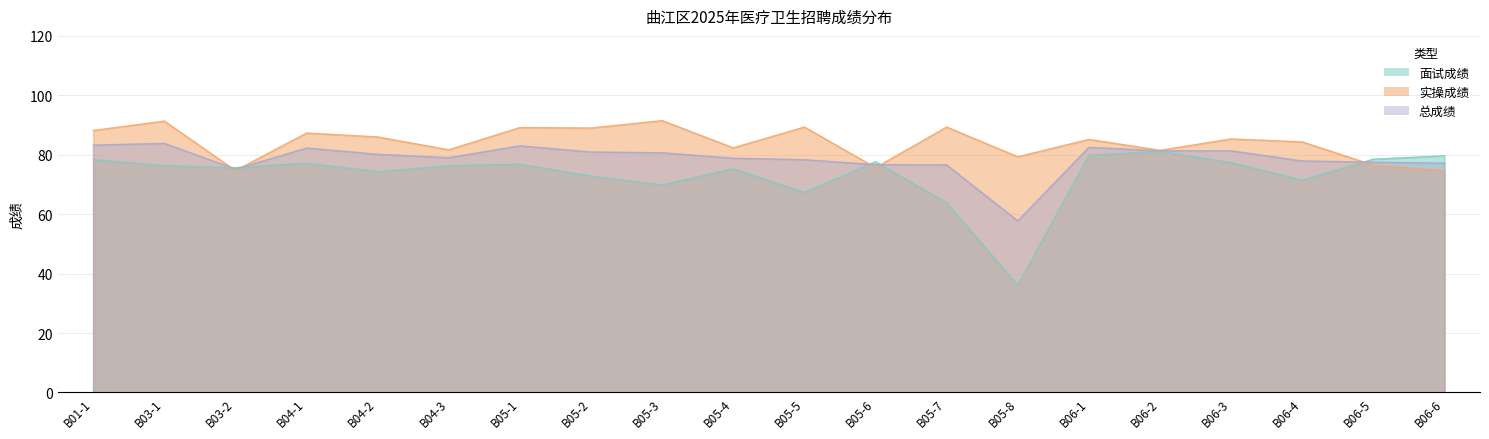

At which label does 面试成绩 first exceed 76?

B01-1